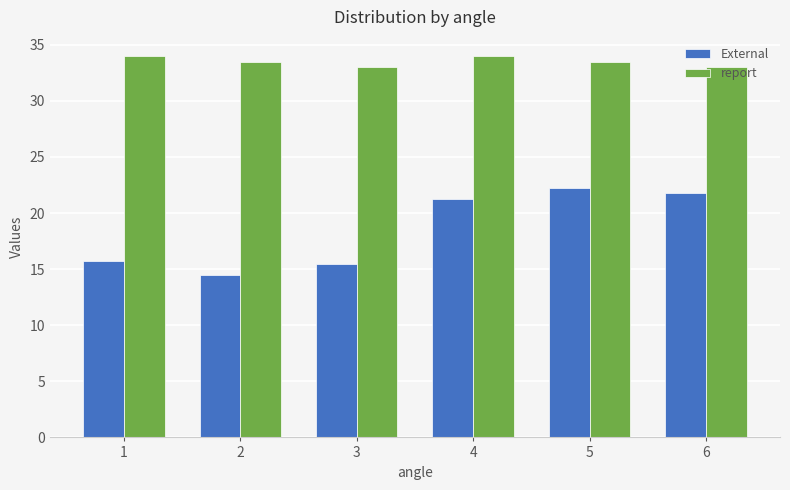

What is the sum of the External values at 6 and 5?

44.0